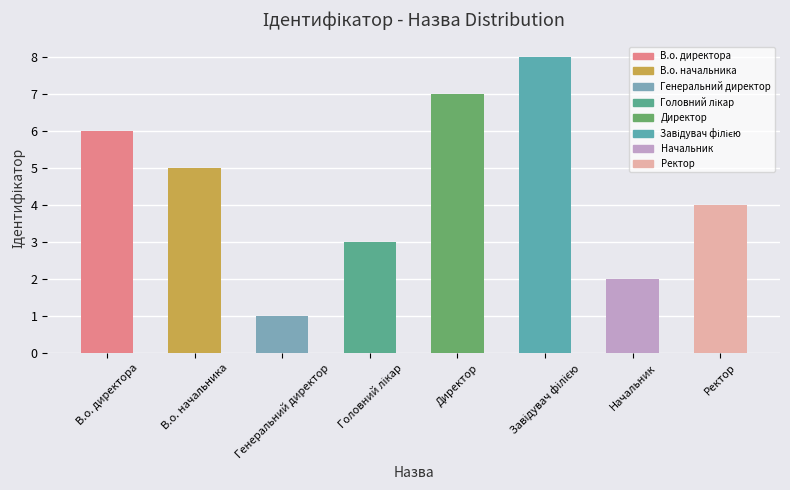

At which category does the chart reach its minimum across all series?

Генеральний директор